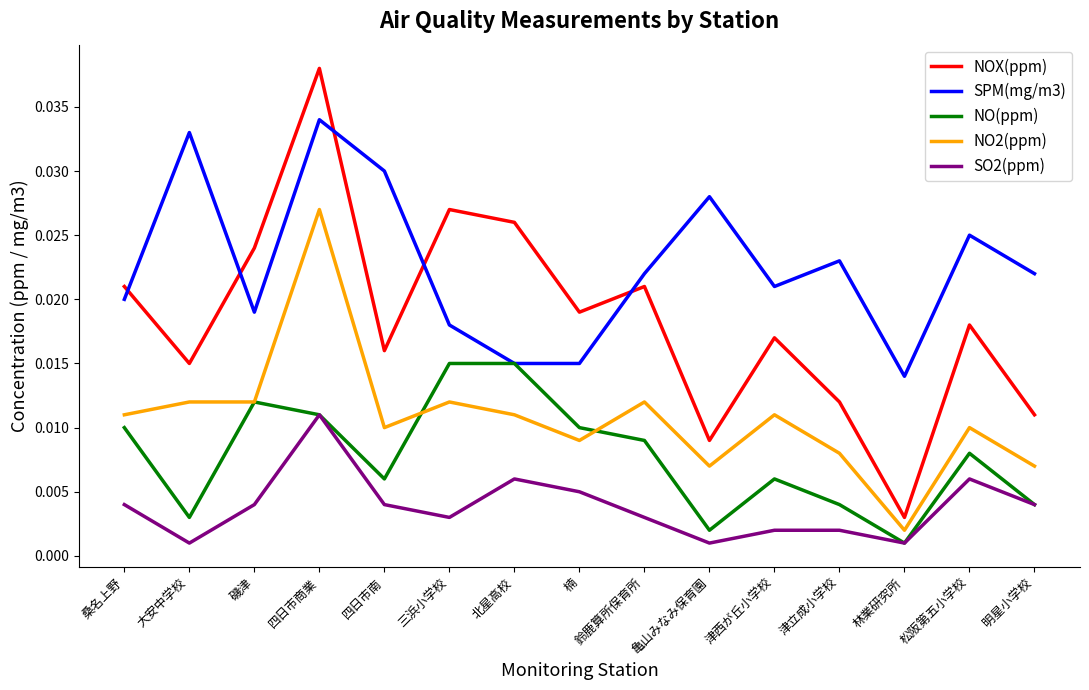

True or false: SO2(ppm) has more than 2 interior local peaks.

True